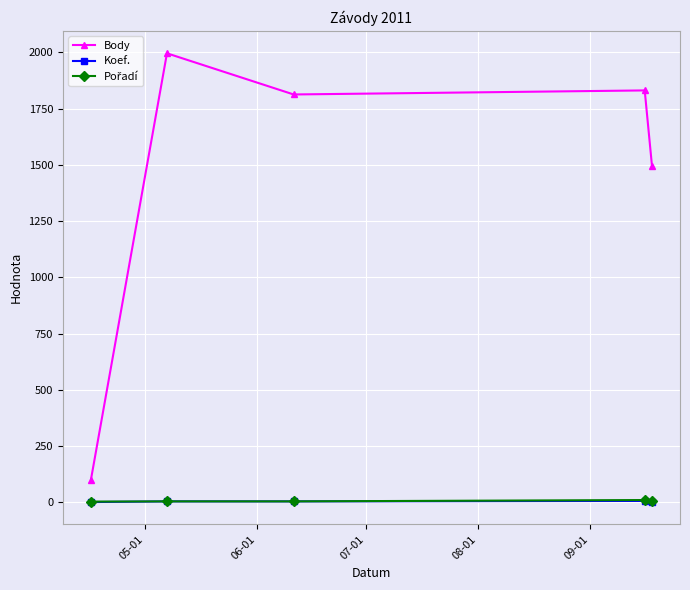

True or false: Koef. and Body intersect in this chart.

False